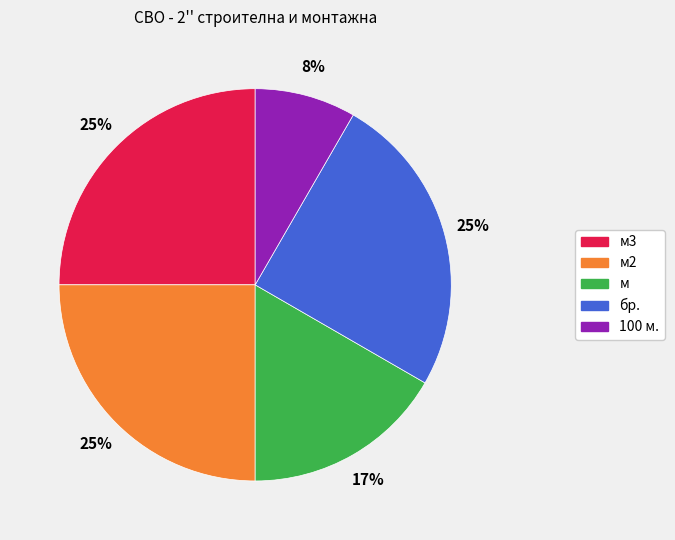

Count the number of slices in the pie.

5